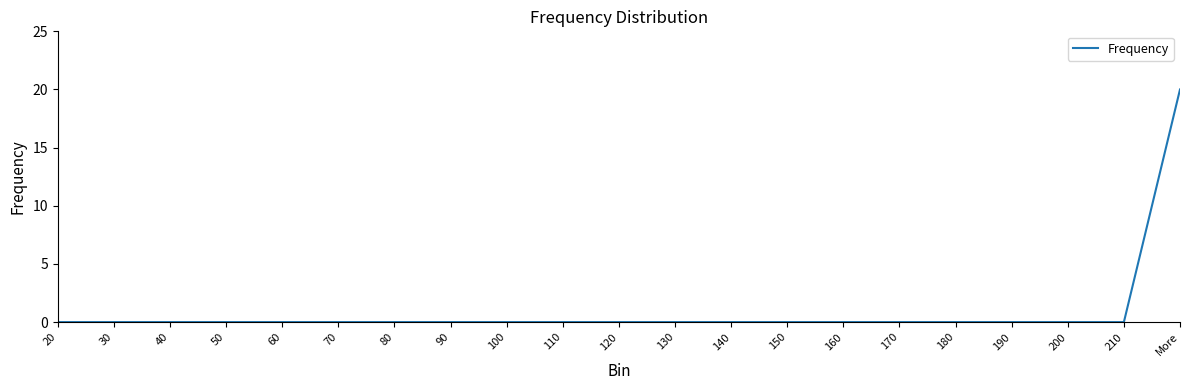

Does the chart display data point markers on the line(s)?

No